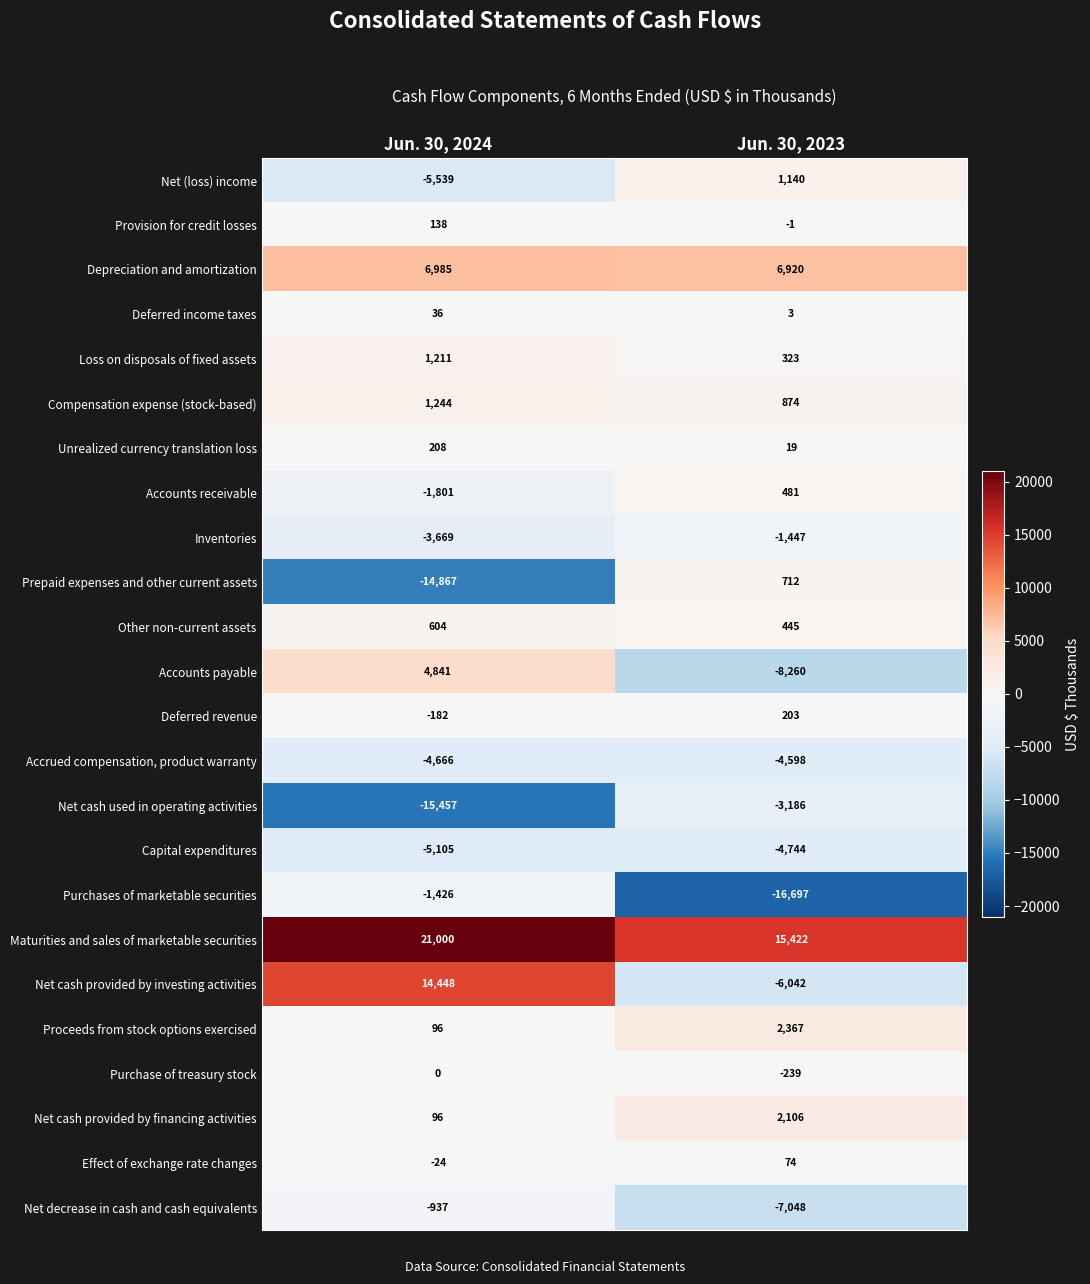

Which category has the lowest value in the Maturities and sales of marketable securities series?

Jun. 30, 2023